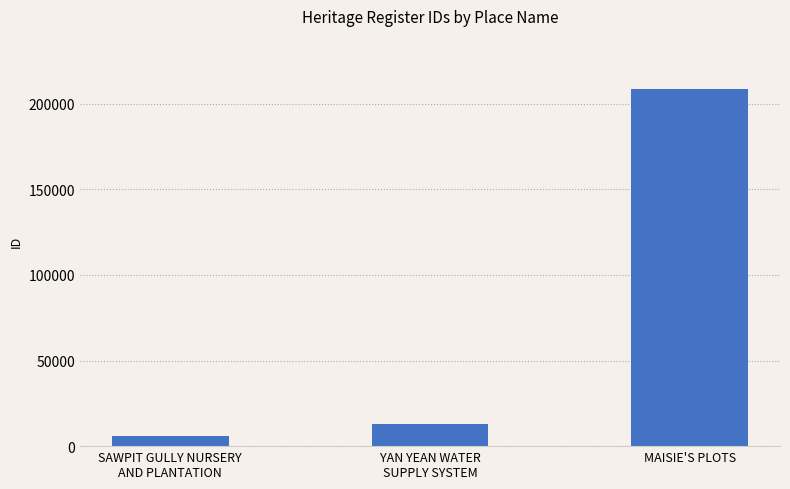

Reading right to left, transcribe all the data shown in this chart.

208374	13088	6069